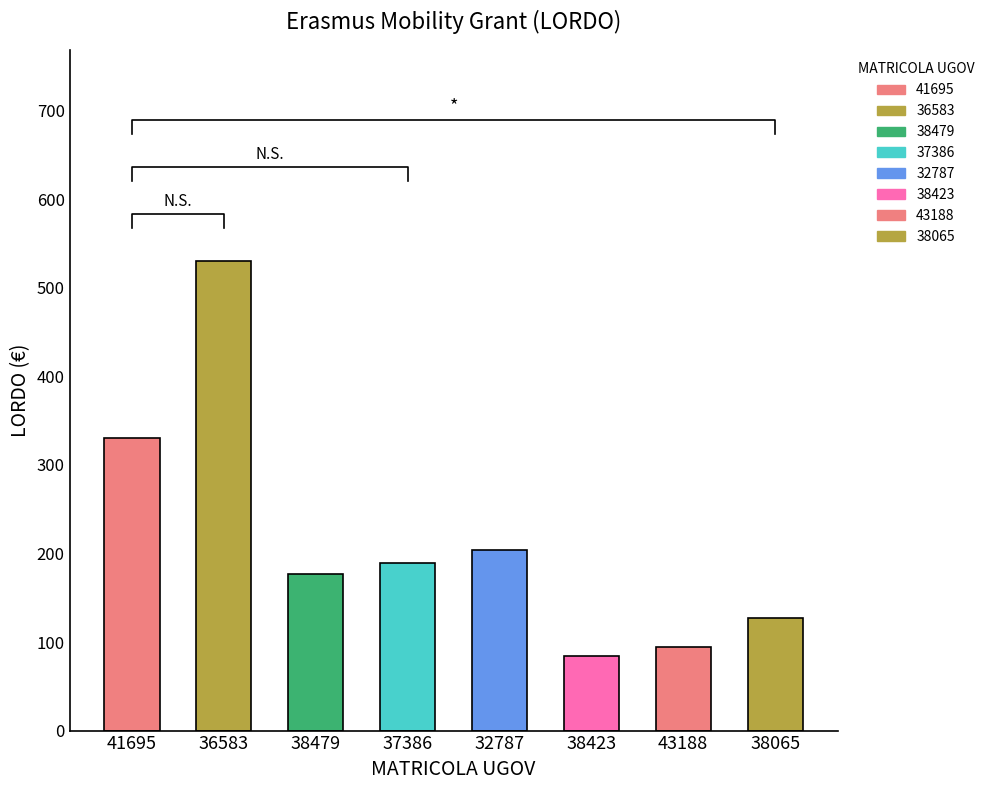

Which label corresponds to the largest value in the chart?

36583